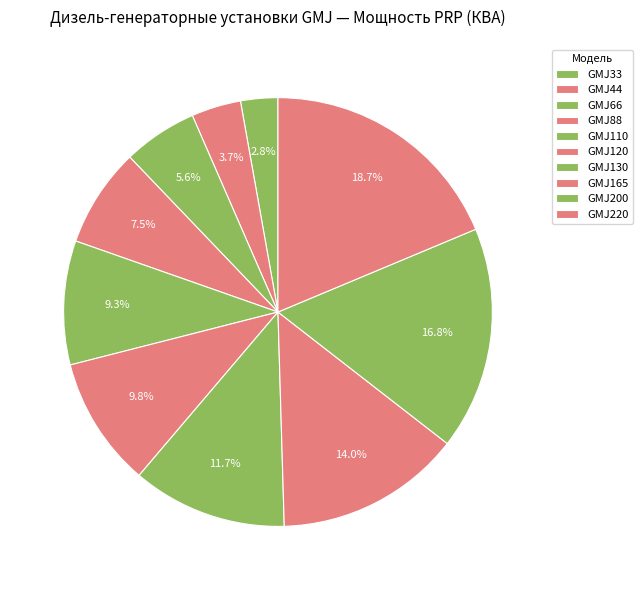

Rank the categories by value from lowest to highest.

GMJ33, GMJ44, GMJ66, GMJ88, GMJ110, GMJ120, GMJ130, GMJ165, GMJ200, GMJ220